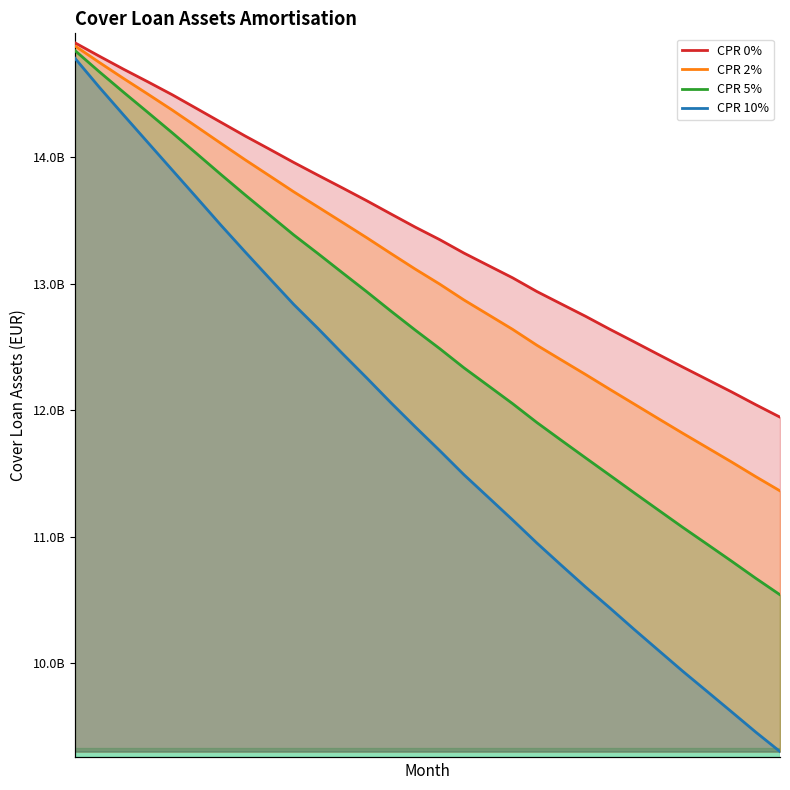

How many lines are shown in the chart?

4